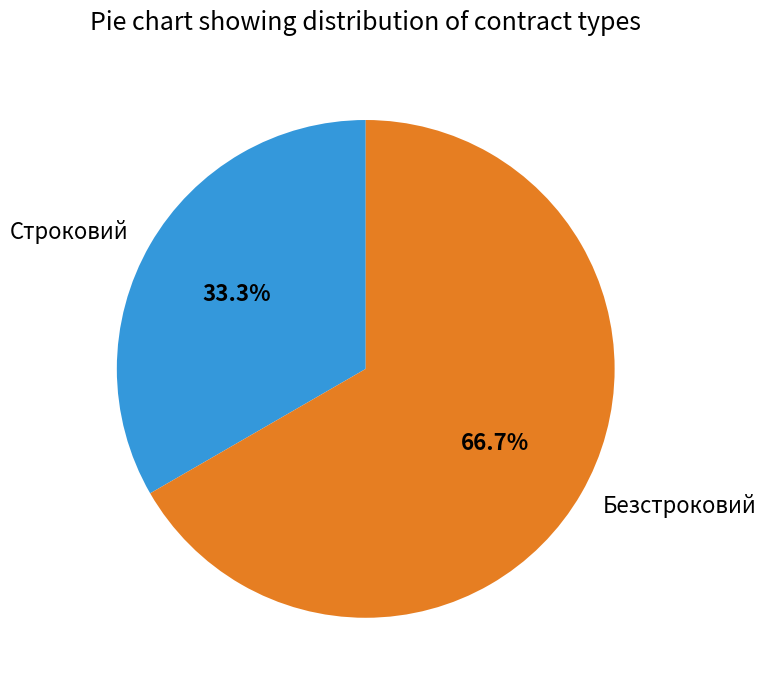

Which category has the biggest portion of the pie?

Безстроковий